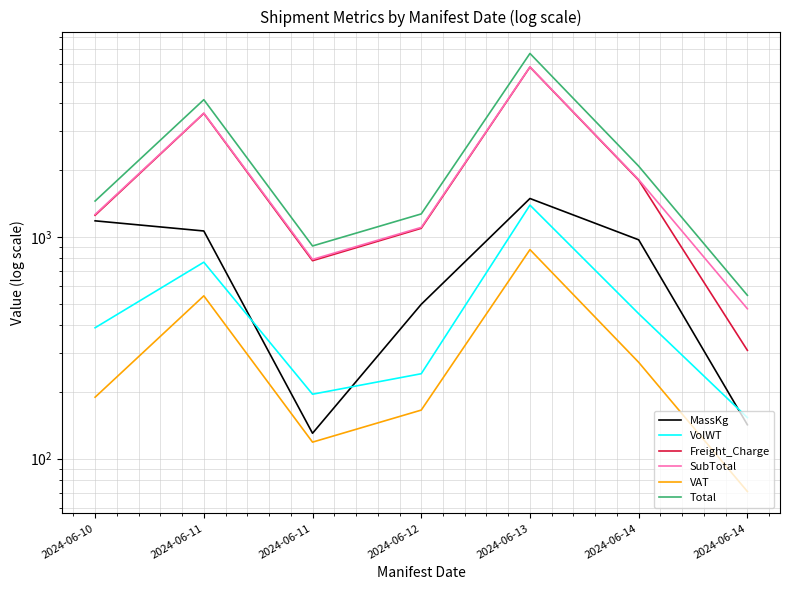

True or false: VolWT and SubTotal intersect in this chart.

False